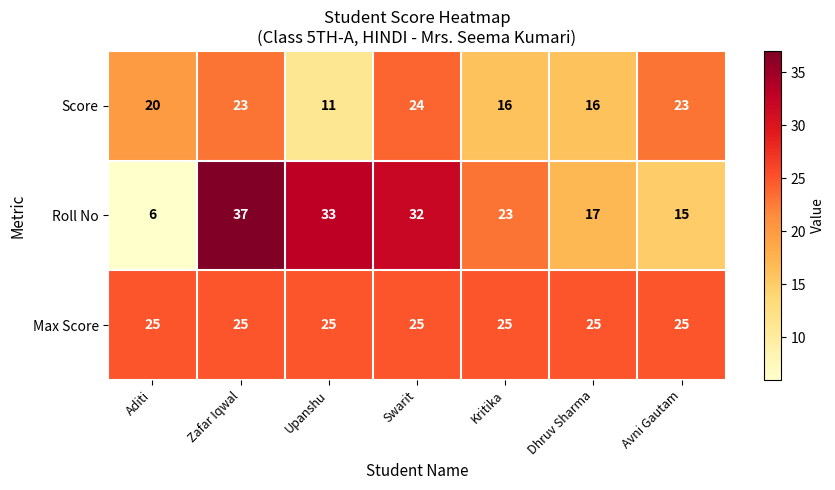

List the series in order of their peak value, lowest first.

Score, Max Score, Roll No